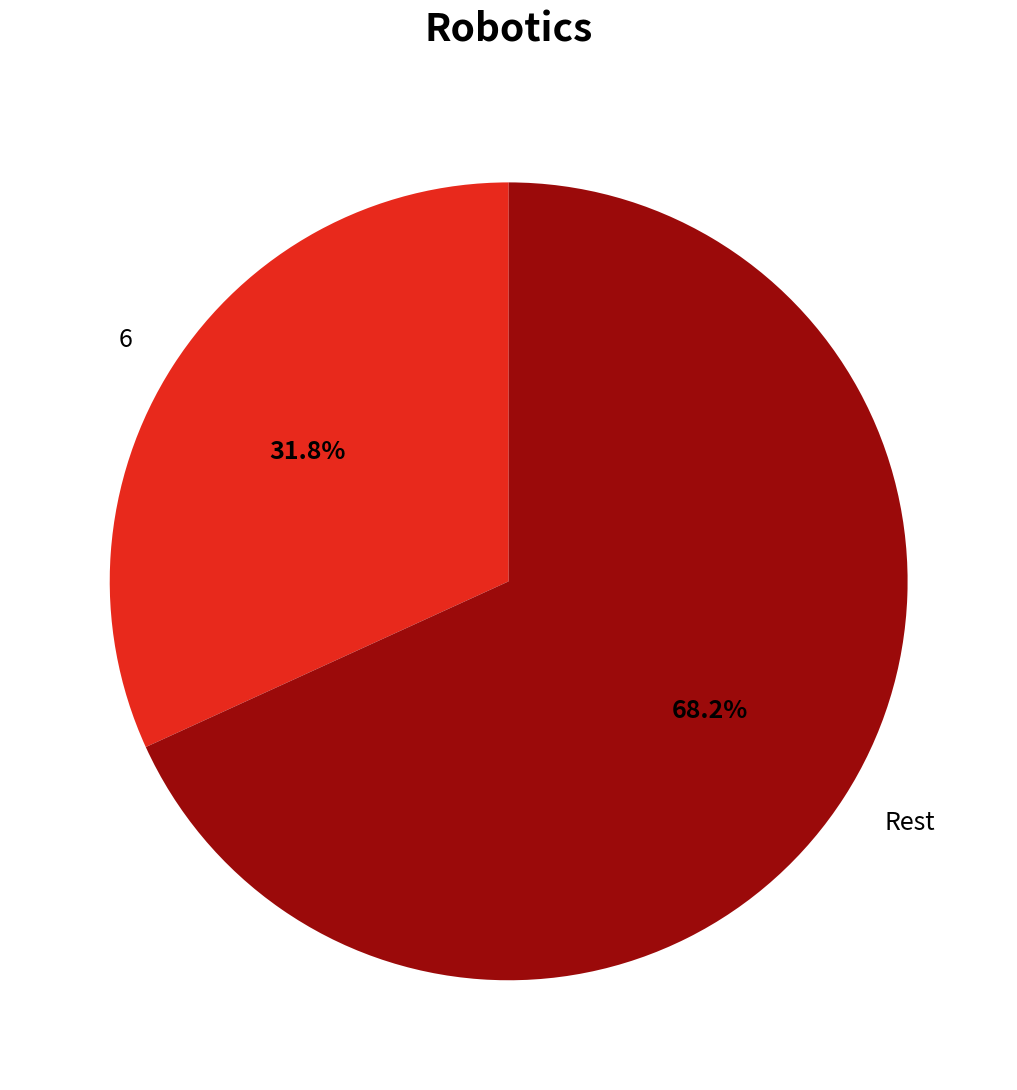

To the nearest percent, what is the difference between the largest and smallest slice percentages?

36%